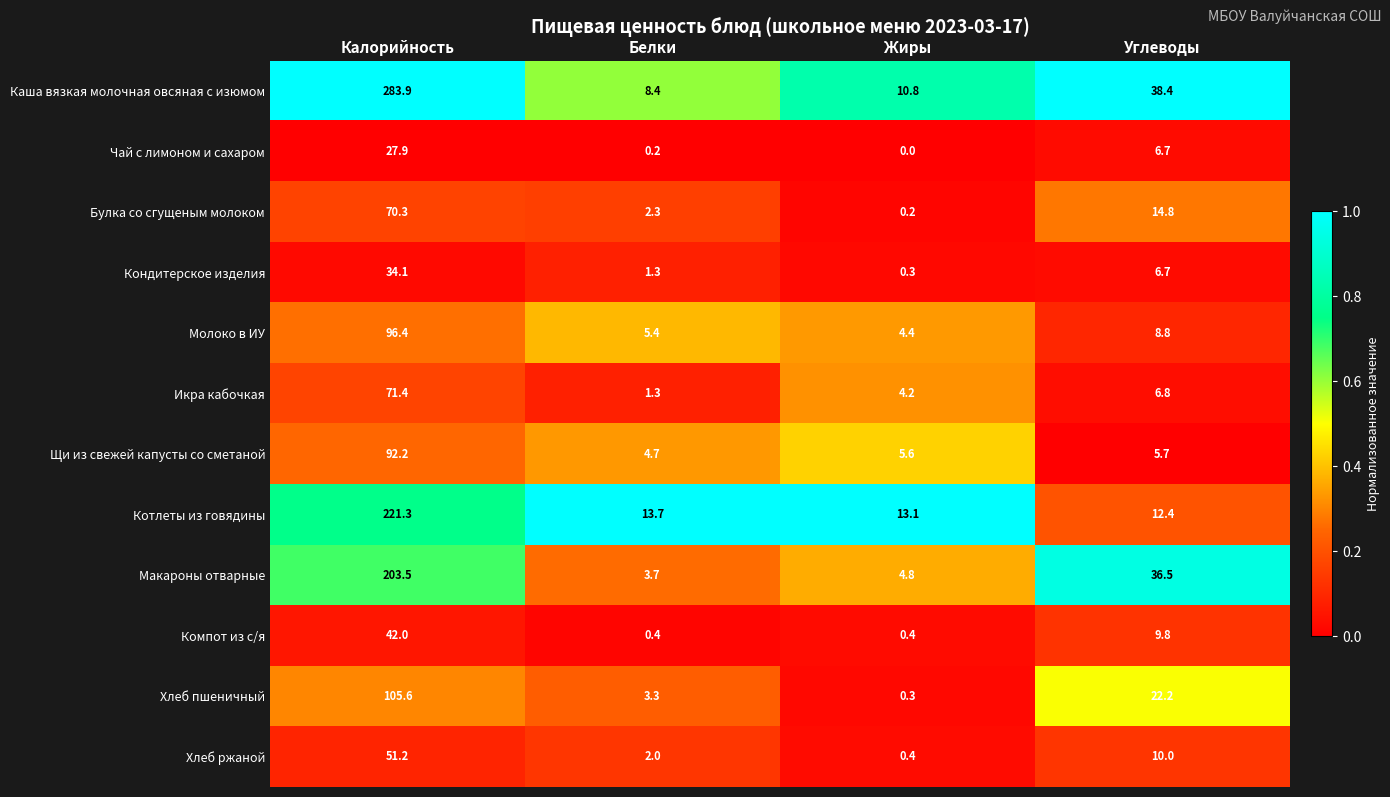

Which series has the largest range (max minus min)?

Каша вязкая молочная овсяная с изюмом